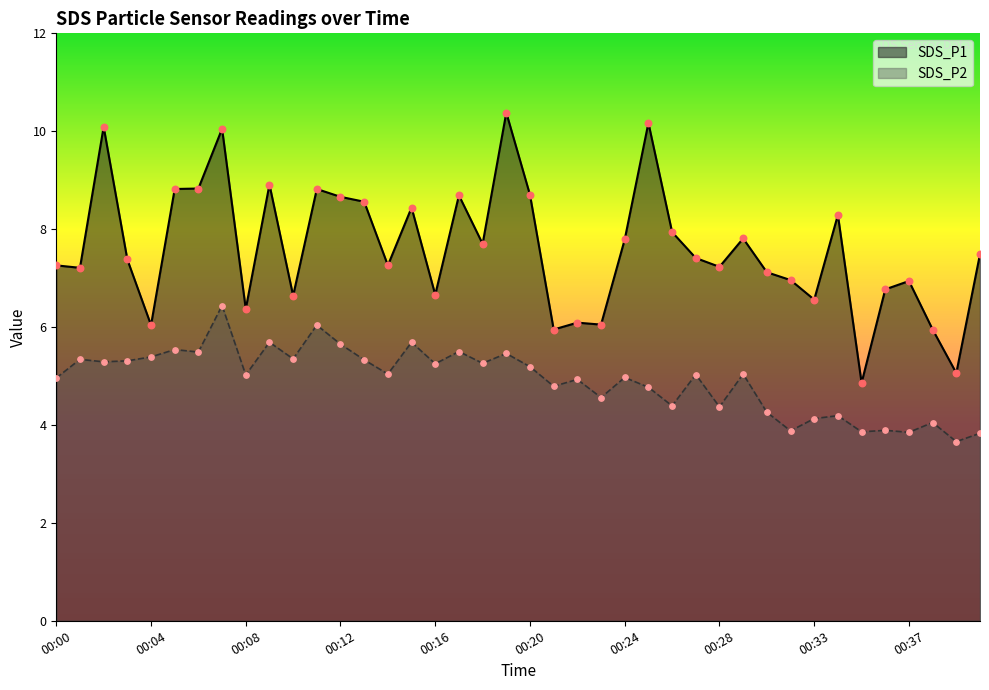

Which series has the largest Y range (max minus min)?

SDS_P1